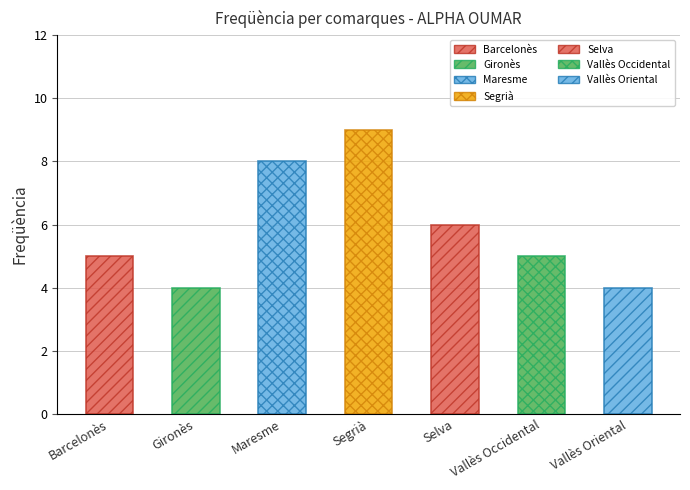

What is the label of the 7th bar from the left?

Vallès Oriental